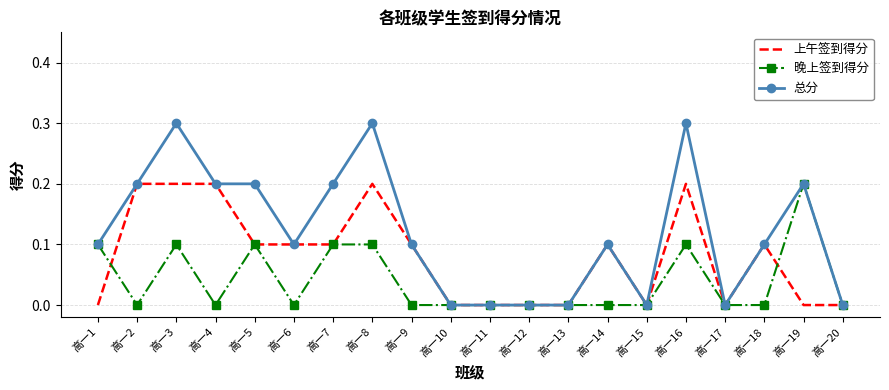

Count the 总分 values in the range 0 to 1.

20